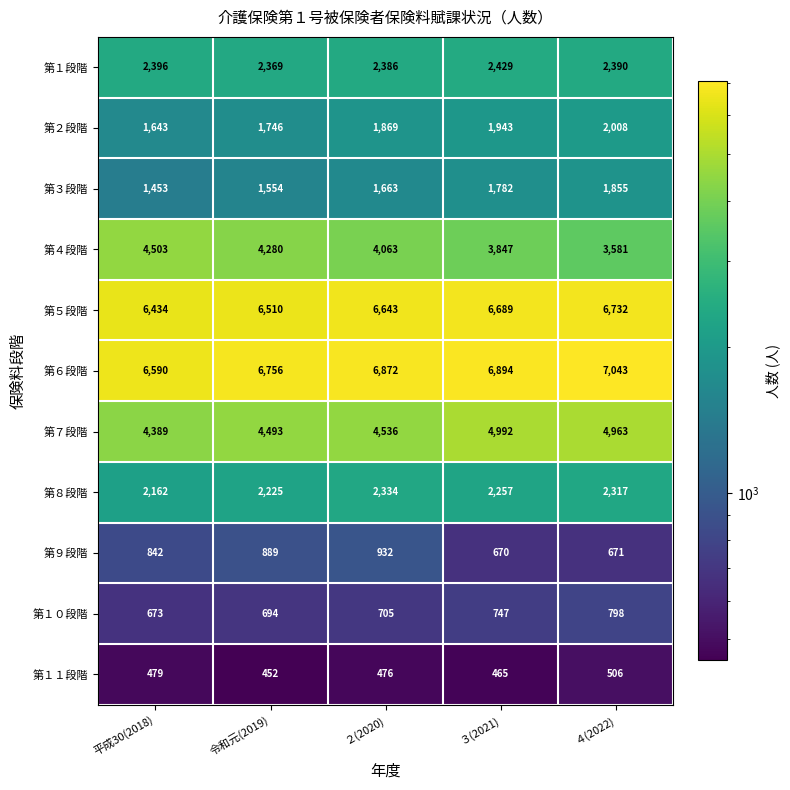

Where is 第７段階 nearest to the value 4690?

２(2020)